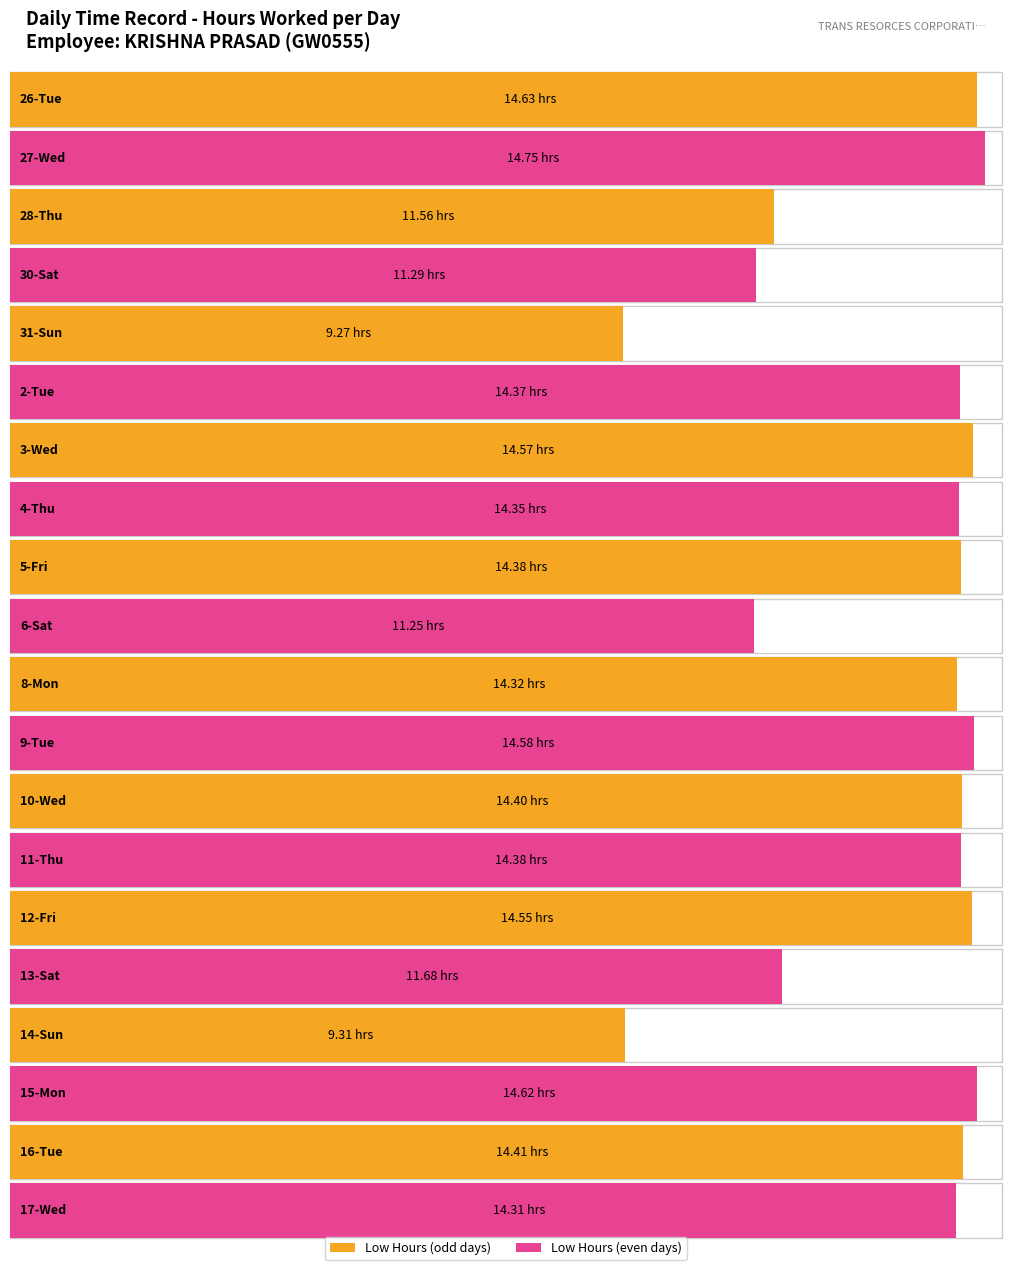

What is the greatest value displayed?

14.8